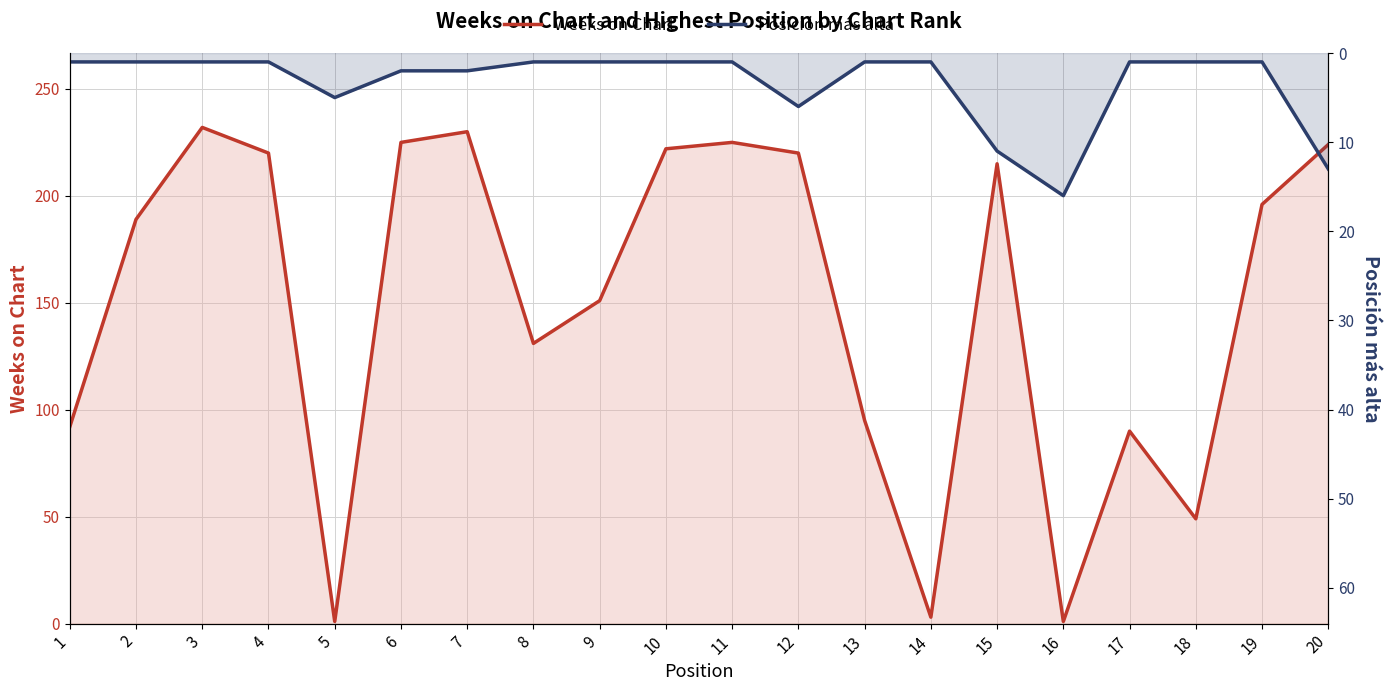

Where does the Weeks on Chart series first go above 196?

3